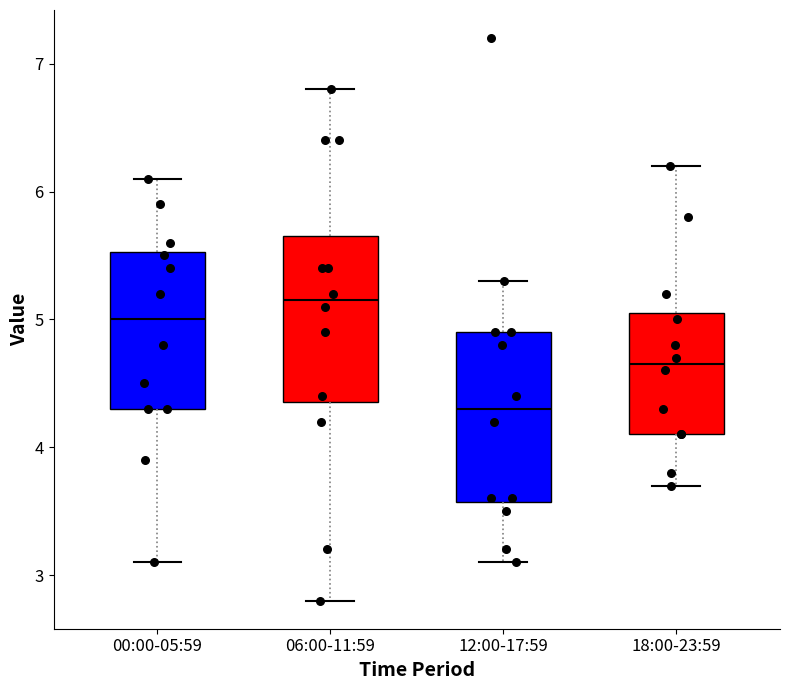

Reading left to right, transcribe this box plot: for each box, give where its median line is, the range the box spans, and where its two whiskers end, as read against the y-axis. The values are not printed on the chart, so give them approximately, as read against the axis.

00:00-05:59: median 5.0, box 4.3 to 5.5, whiskers 3.1 to 6.1
06:00-11:59: median 5.2, box 4.4 to 5.7, whiskers 2.8 to 6.8
12:00-17:59: median 4.3, box 3.6 to 4.9, whiskers 3.1 to 5.3
18:00-23:59: median 4.7, box 4.1 to 5.1, whiskers 3.7 to 6.2